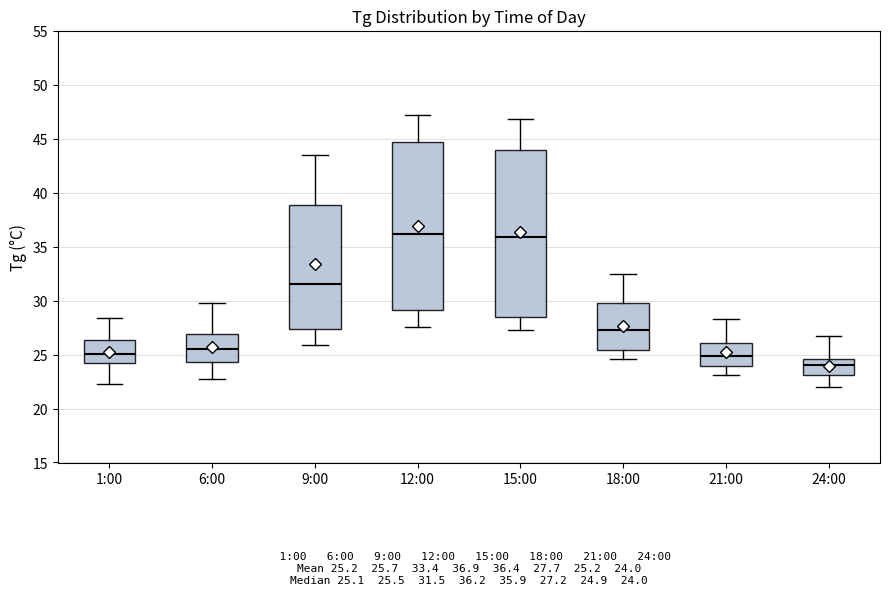

Which box has the lowest median line?

24:00